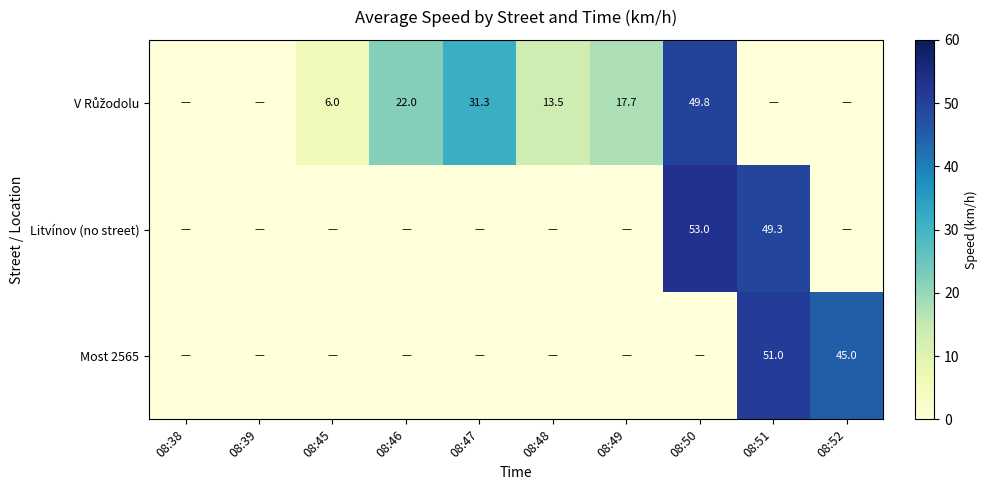

What is the difference between the maximum and minimum values in the Most 2565 series?

51.0